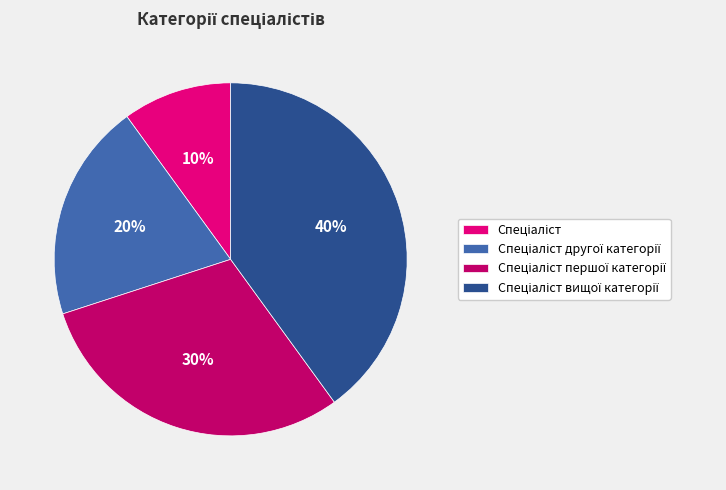

Is there a majority slice in this chart?

No